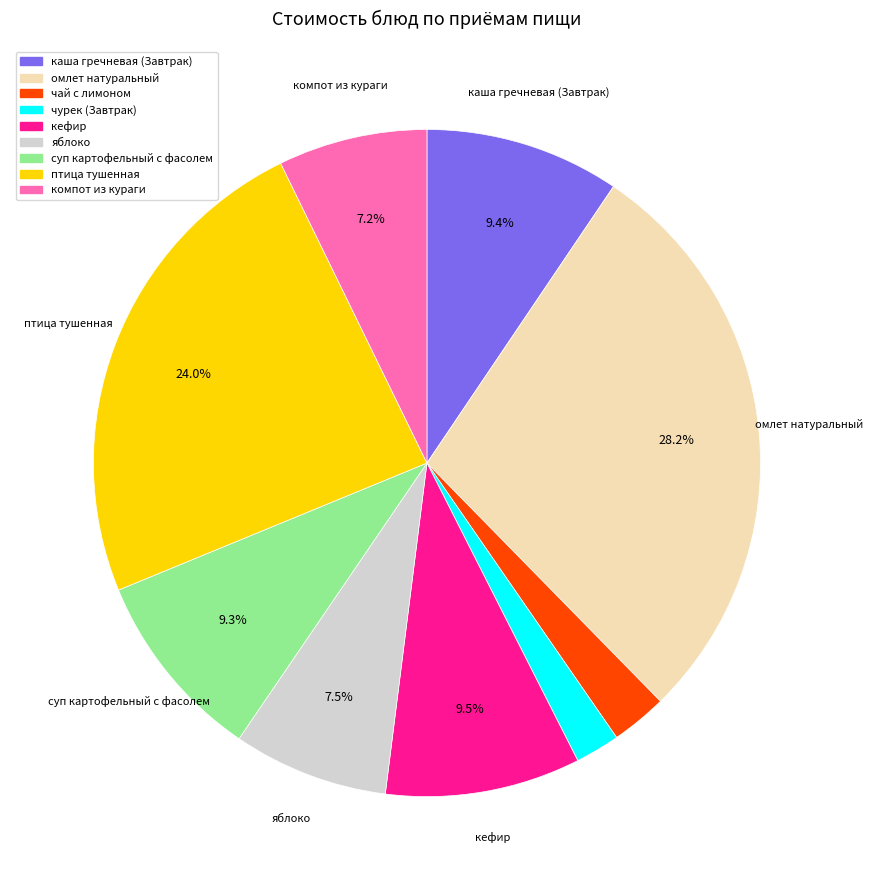

Is суп картофельный с фасолем the majority of the pie?

No